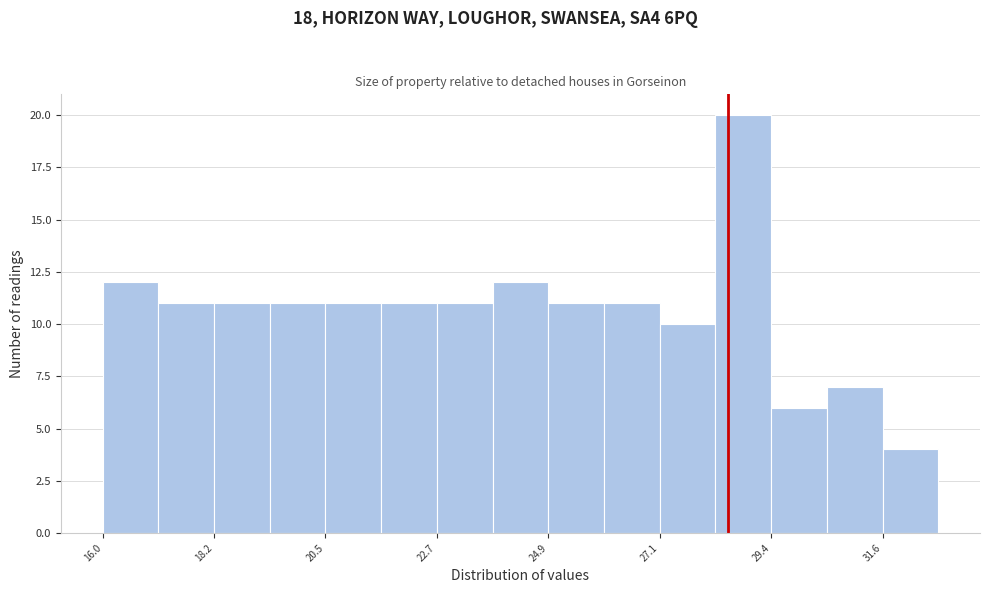

Around what value on the x-axis is the tallest bar? Give the approximate position of its centre, as read against the axis.

29.0